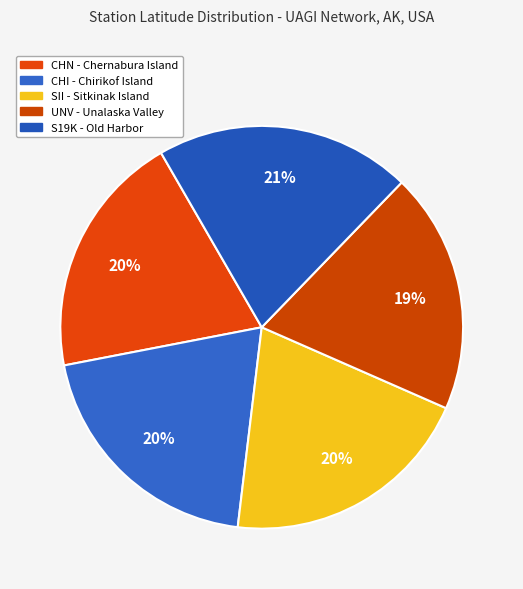

Count the number of slices in the pie.

5